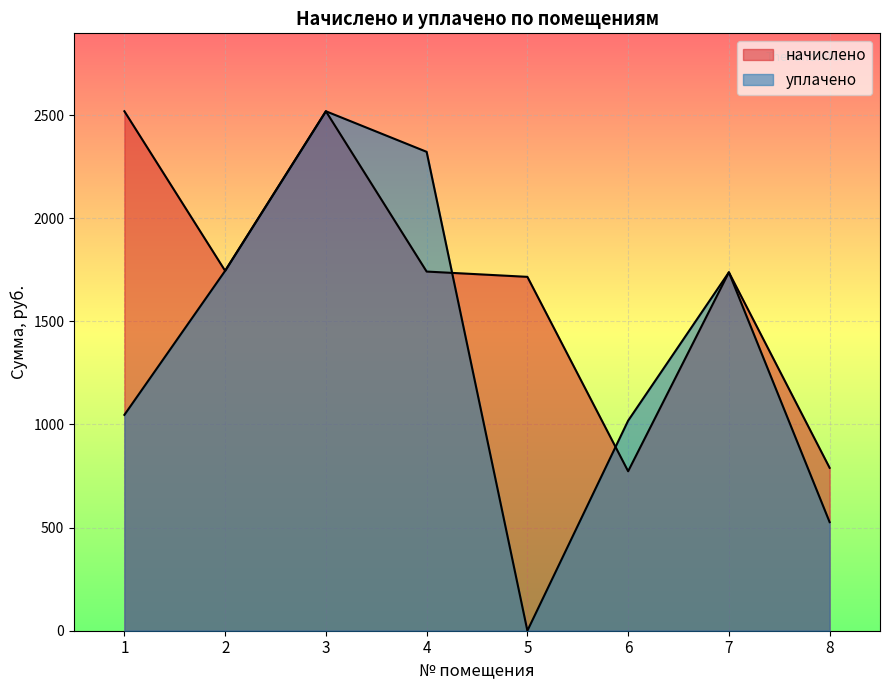

Count the number of data series in this chart.

2